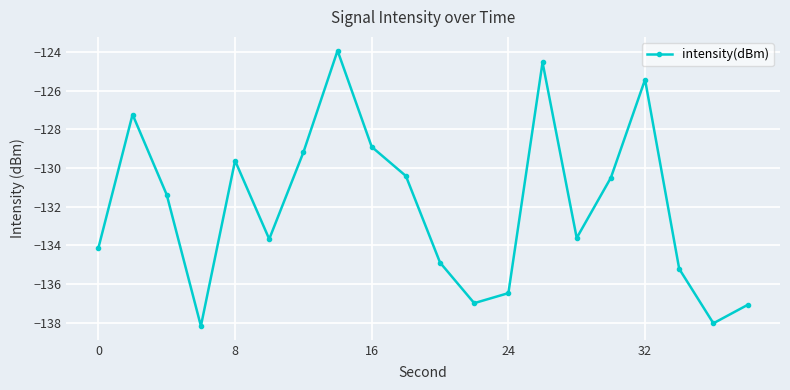

How many interior local valleys (lower than both neighbors) does the data have?

5